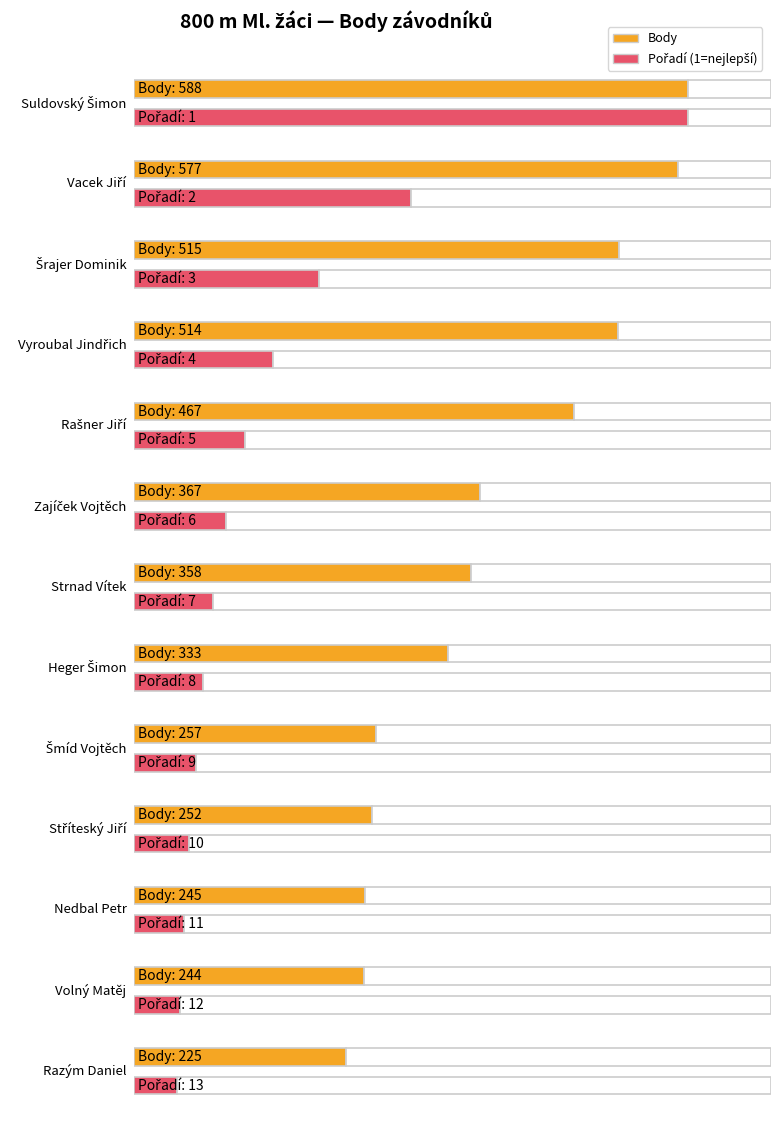

What is the difference between the maximum and minimum values?

363